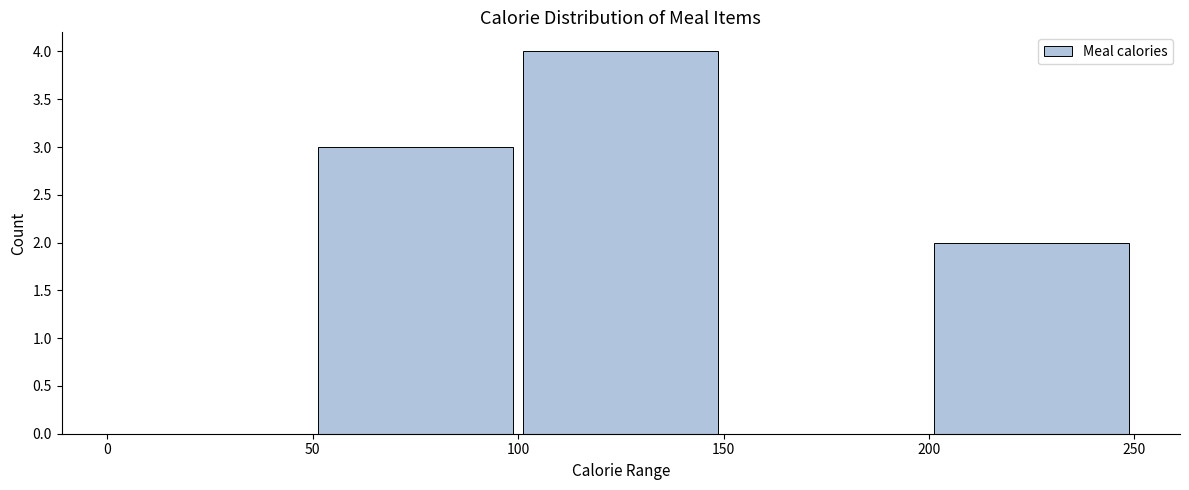

How tall is the bar that spans 100 to 150 on the x-axis? The values are not printed on the chart, so give them approximately, as read against the axis.

4